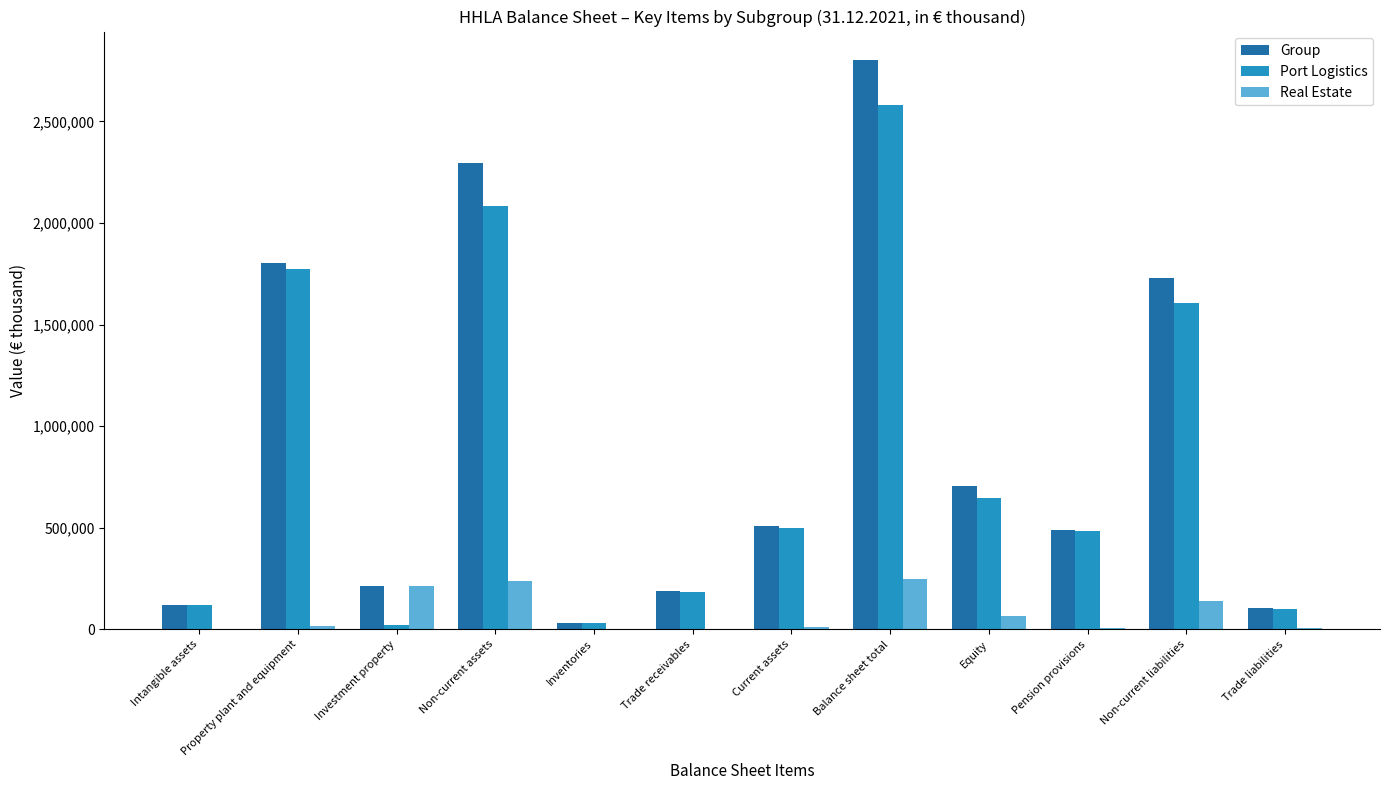

What is the spread (max minus min) of values at Current assets?

495561